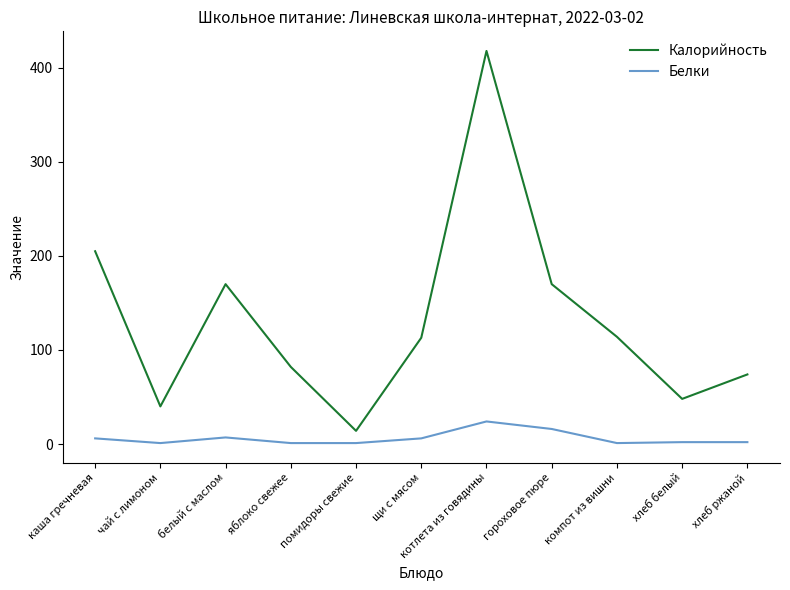

In Калорийность, how many points are higher than both neighbors (excluding endpoints)?

2